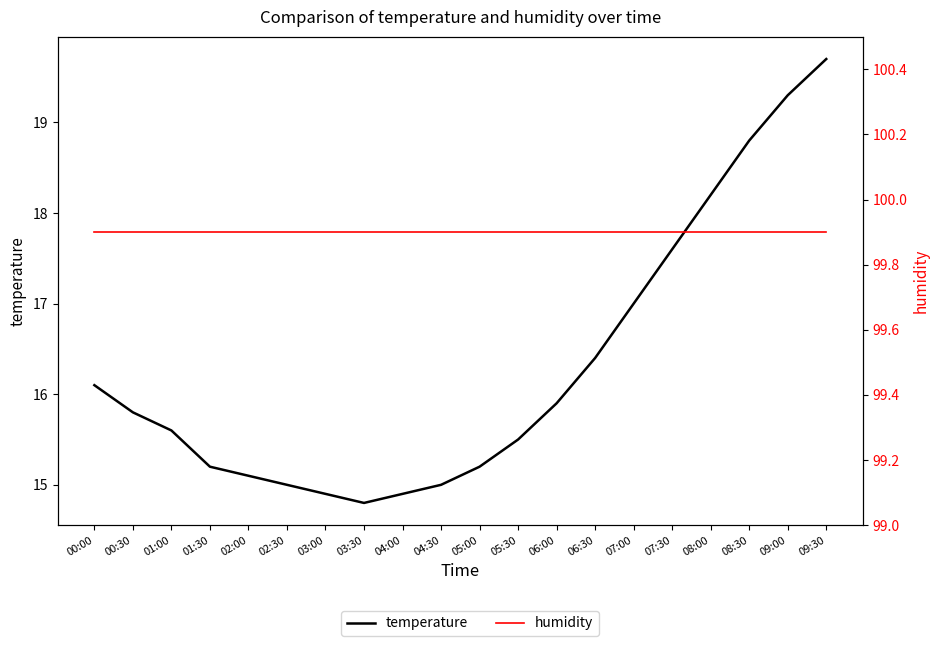

What is the value of the temperature point at the 18th from the left?

18.8